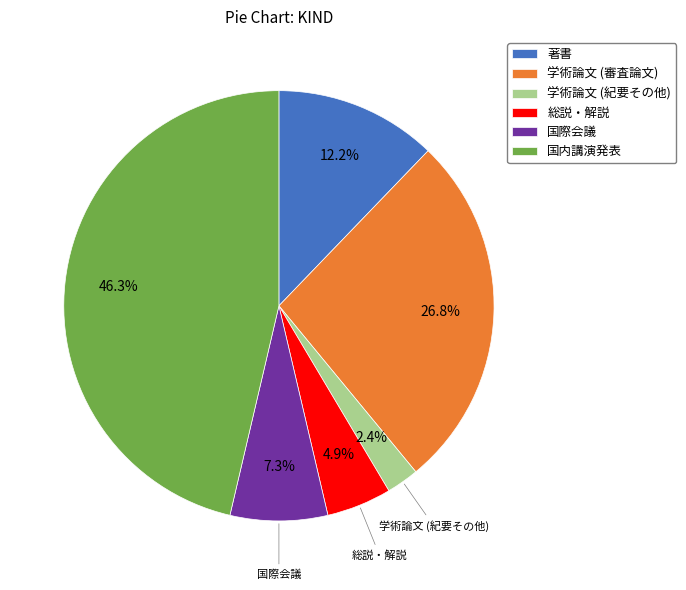

What percentage is the 学術論文 (紀要その他) slice, to the nearest percent?

2%